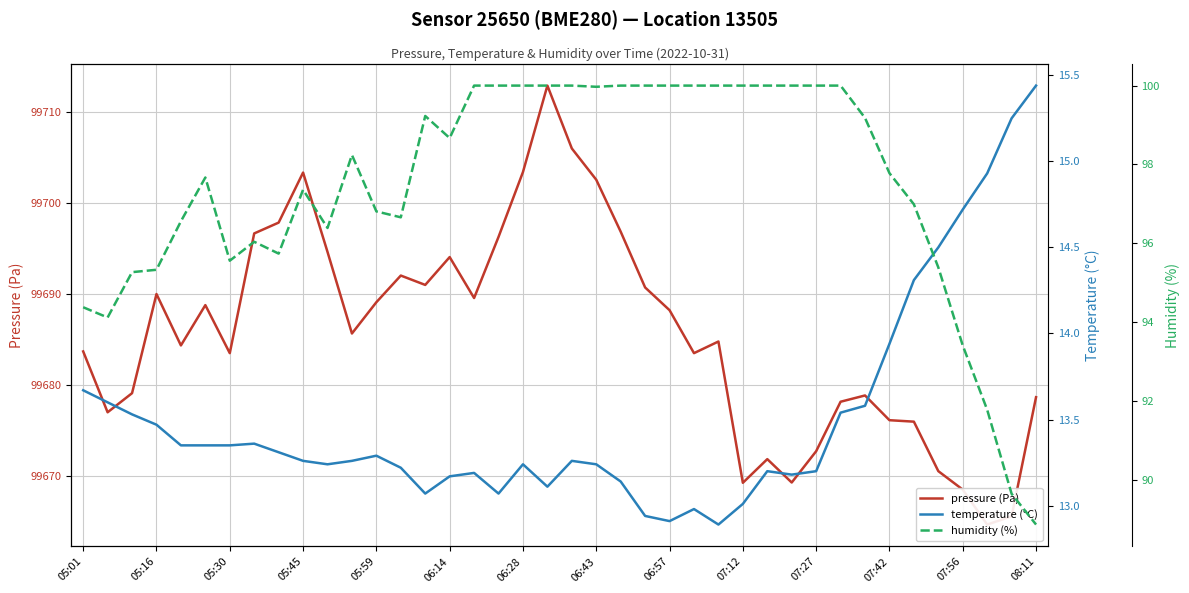

What is the sum of all humidity (%) values?

3897.1